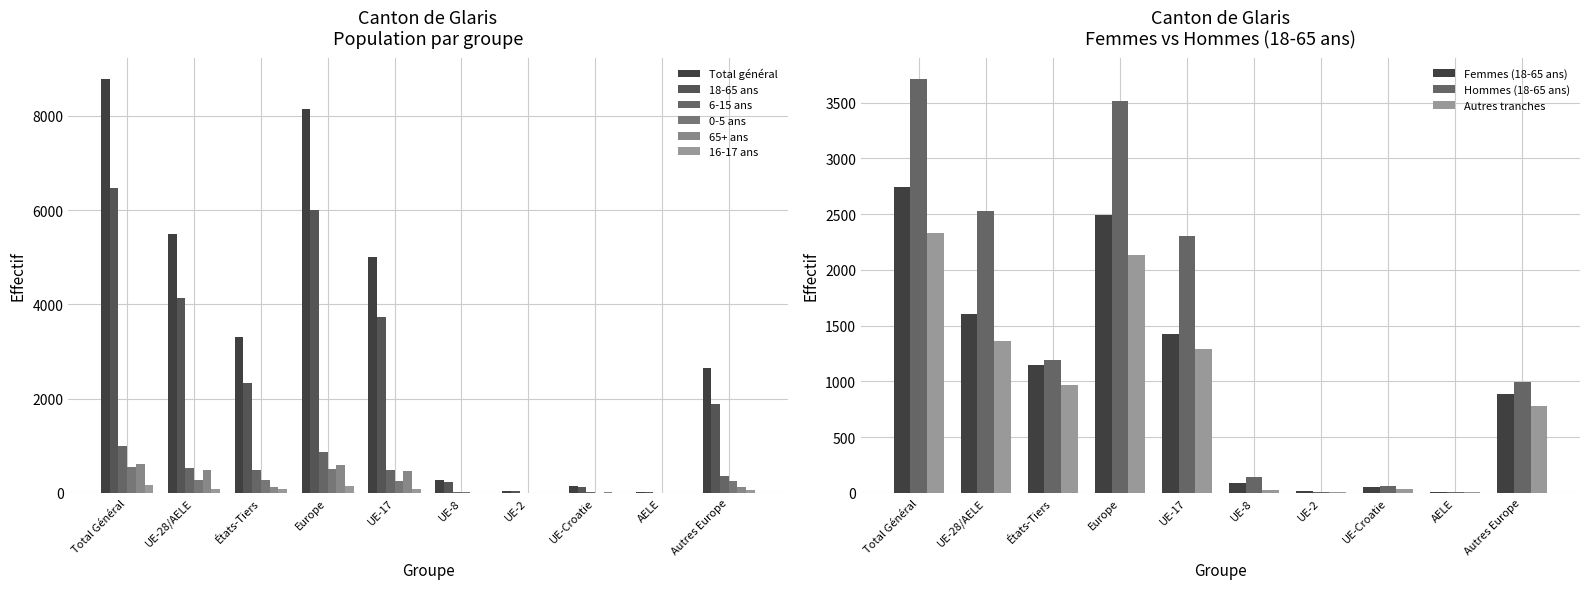

Does the chart contain any negative values?

No